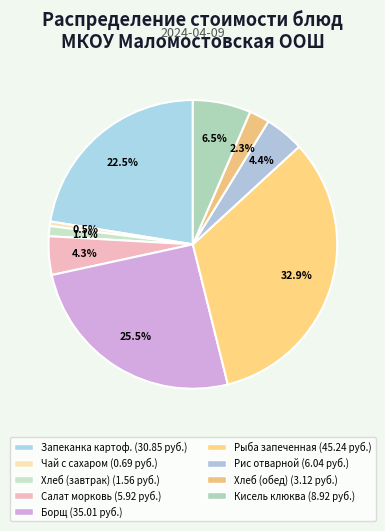

How many slices are in this pie chart?

9